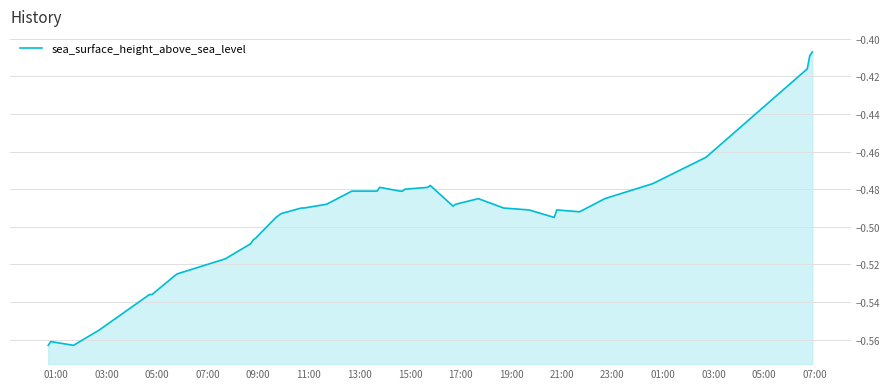

True or false: the data shows -0.1 at 11:00.

False